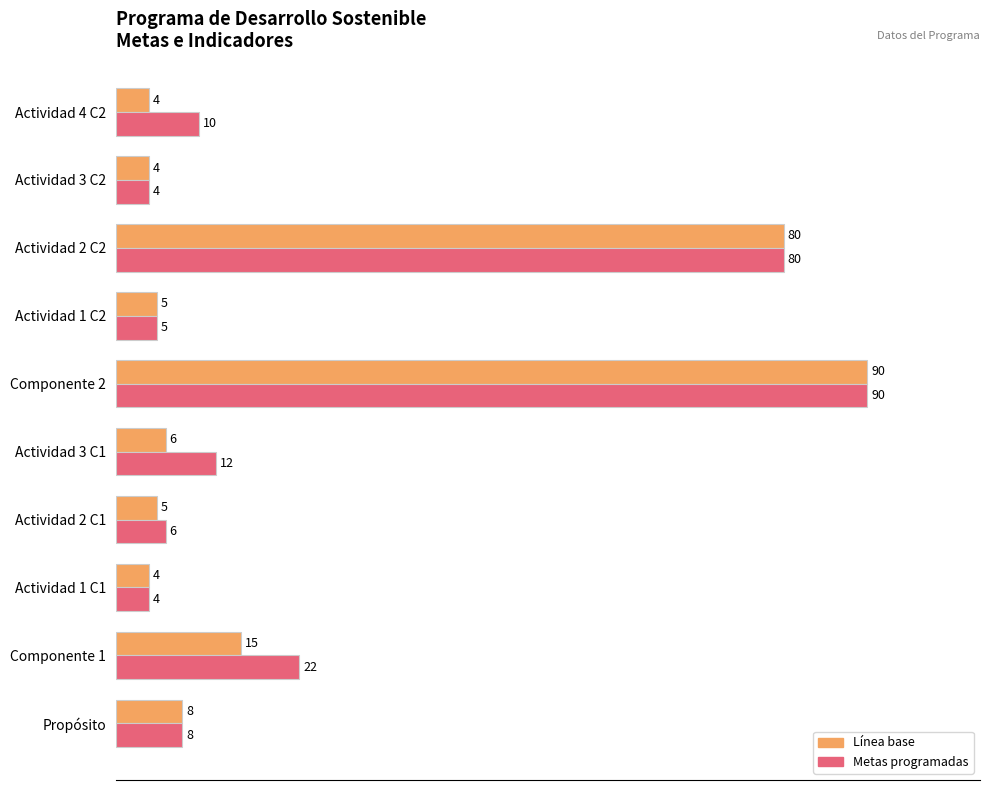

What are all the series names shown in the legend?

Línea base, Metas programadas